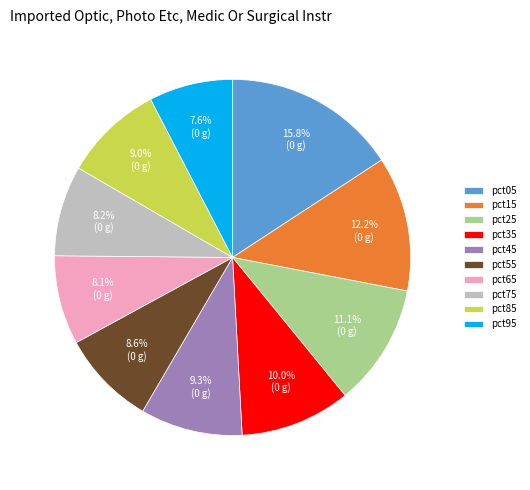

What is the largest slice in the pie chart?

pct05